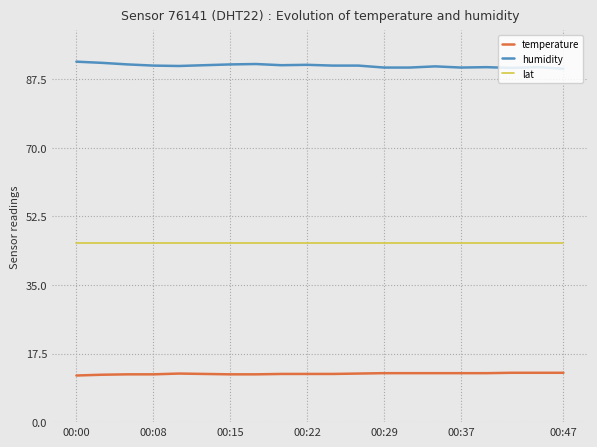

Which series has the largest total across all categories?

humidity